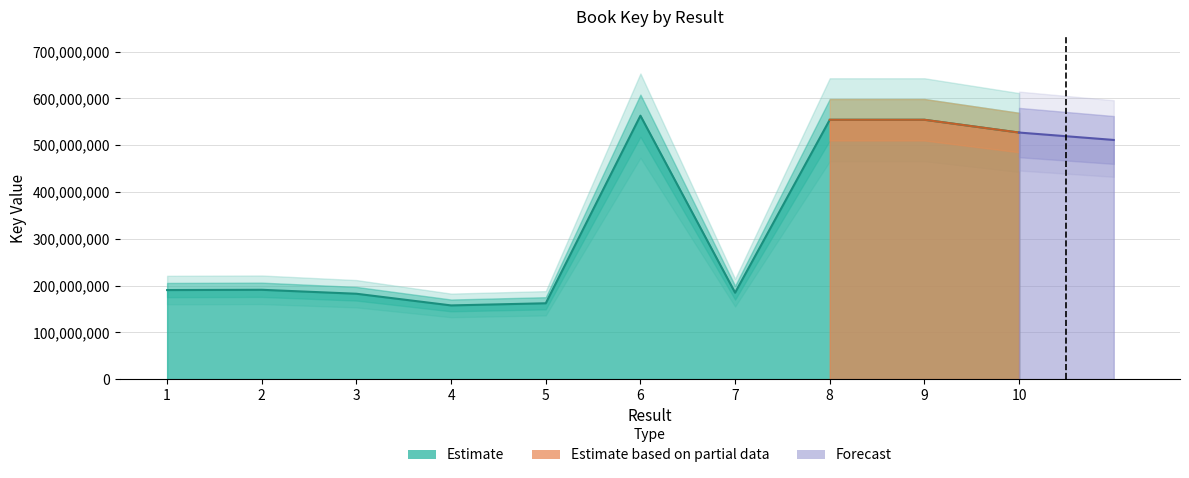

List the labels in order of value, largest first.

6, 9, 8, 10, 2, 1, 7, 3, 5, 4